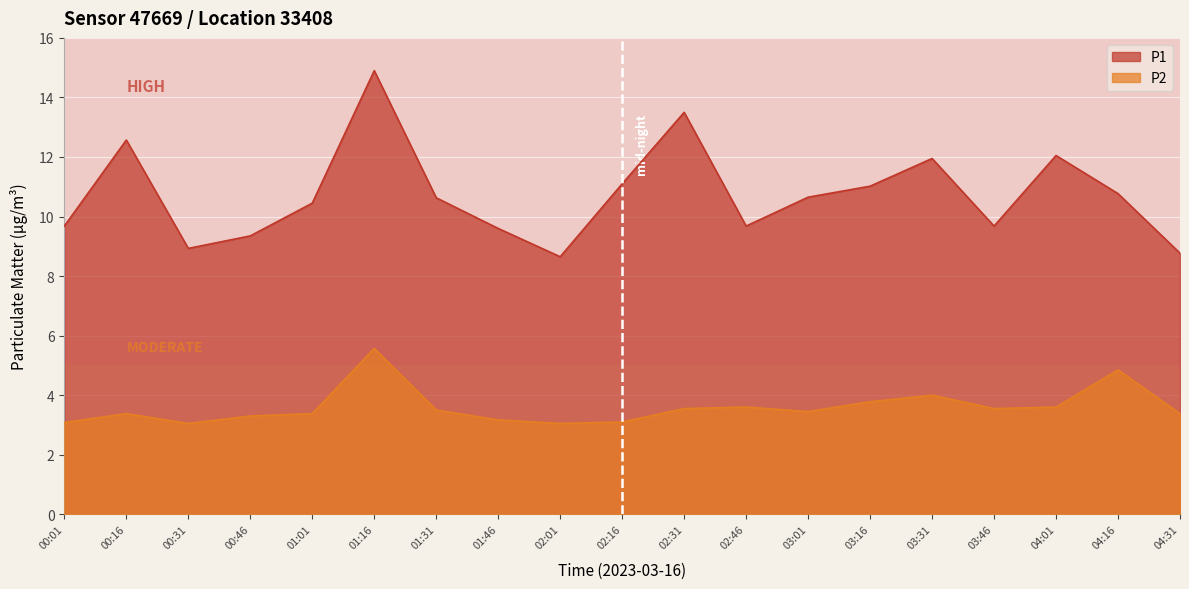

Is the value of P2 at 00:46 greater than the value of P1 at 03:16?

No